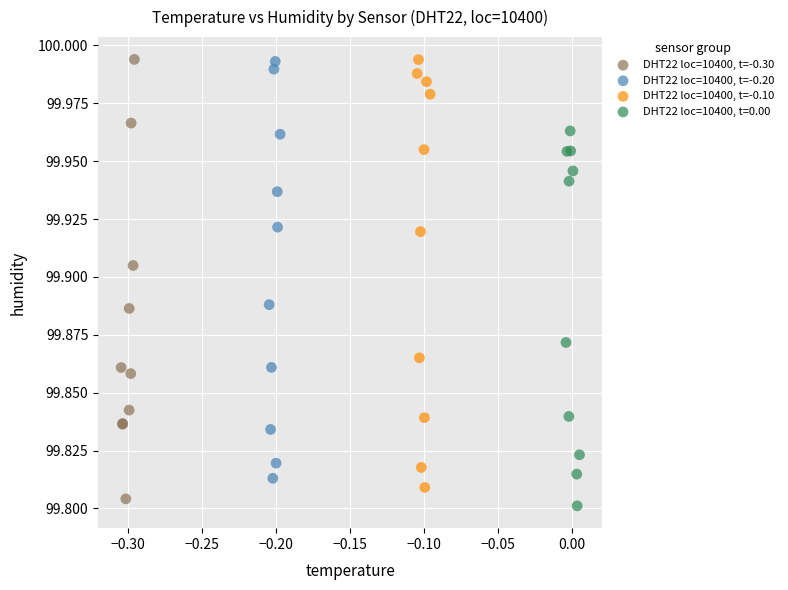

What are all the series names shown in the legend?

DHT22 loc=10400, t=-0.30, DHT22 loc=10400, t=-0.20, DHT22 loc=10400, t=-0.10, DHT22 loc=10400, t=0.00